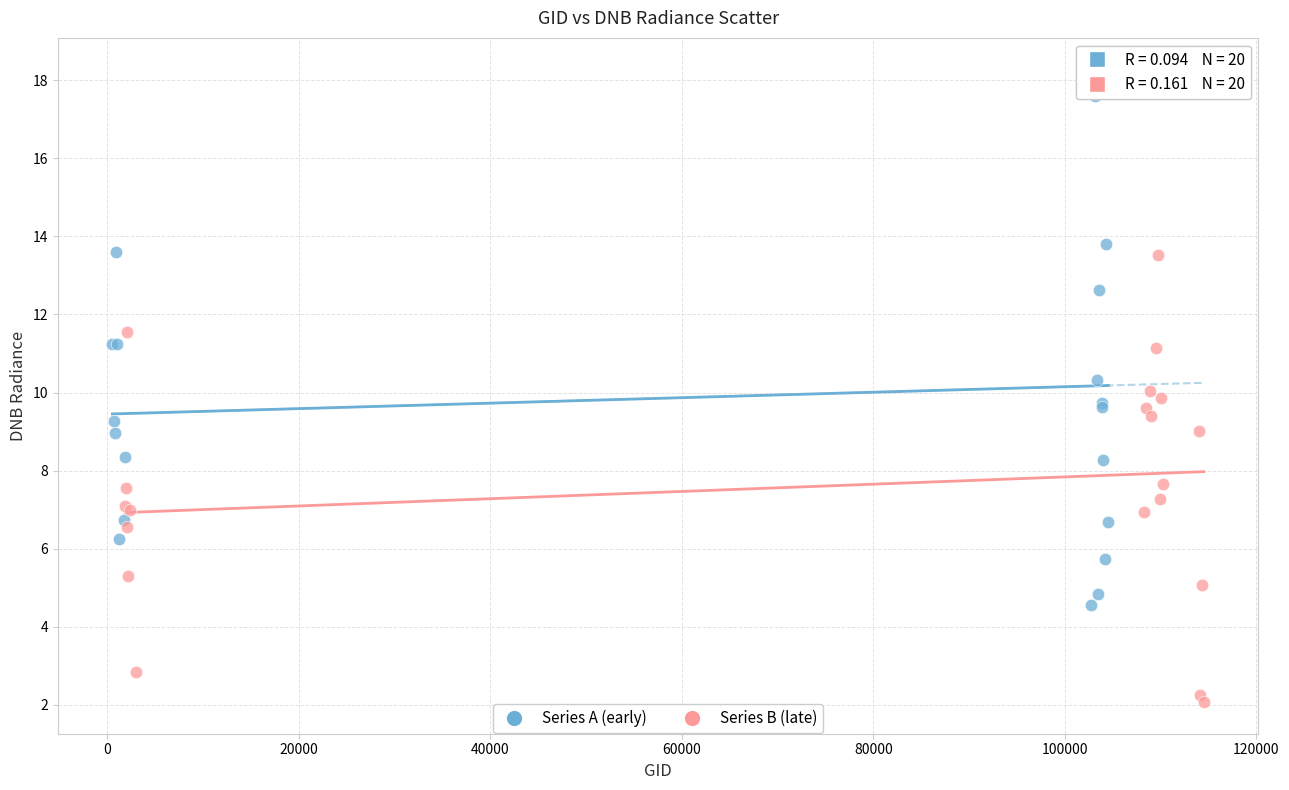

Which series contains the highest Y value?

Series A (early)